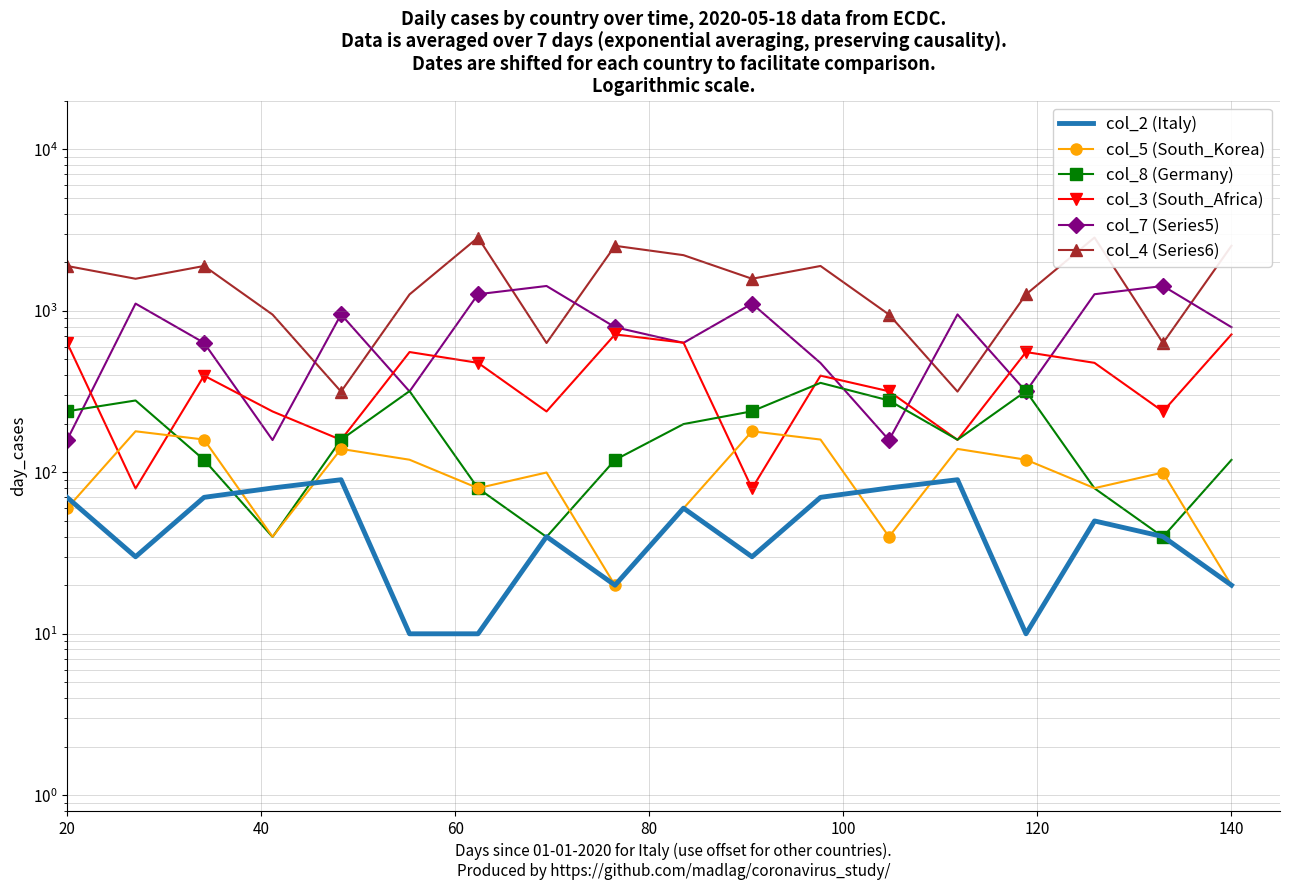

Is it true that col_2 (Italy) equals 10.0 at 120?

True